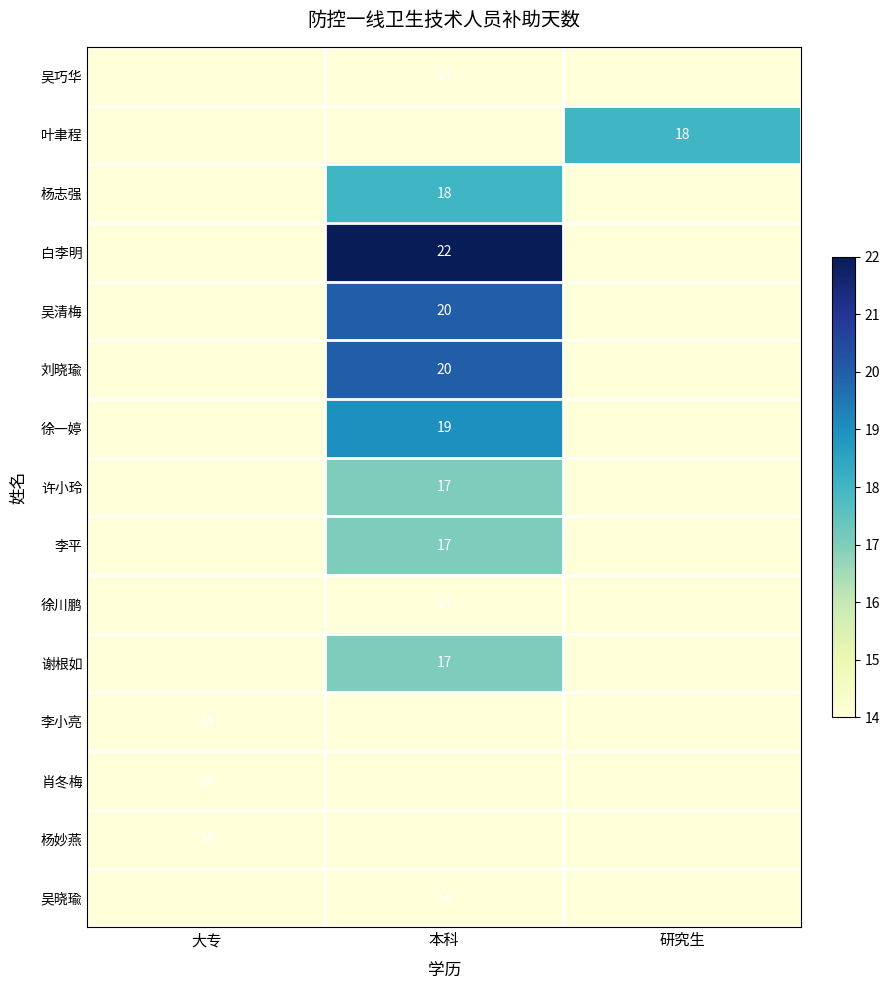

The value of 许小玲 at 本科 is 23. True or false?

False